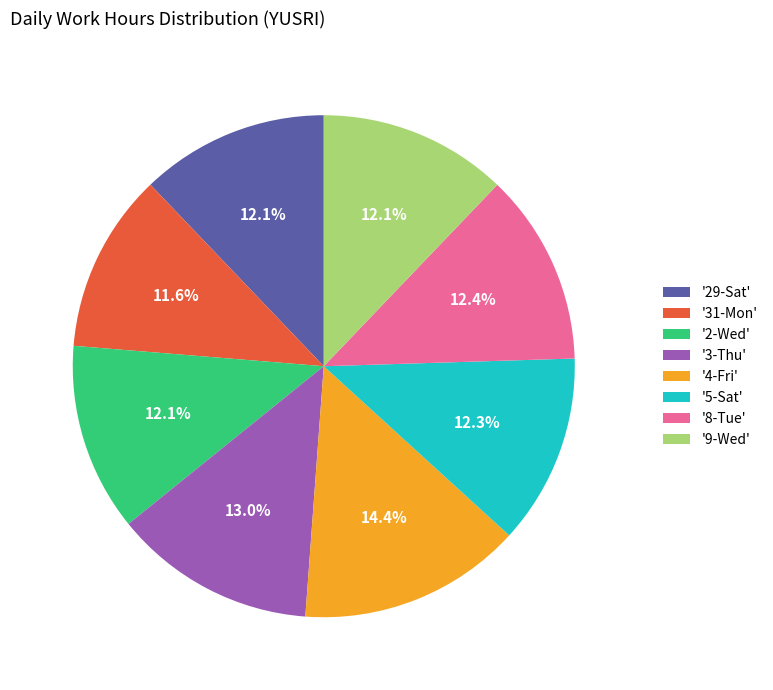

Count the number of slices in the pie.

8